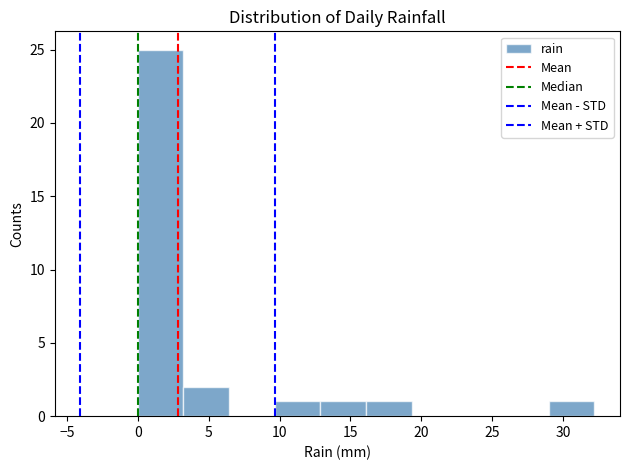

Reading left to right, list every bar in this chart as the range it spans on the x-axis followed by its height. Neither the bar edges nor the heights are printed on the chart, so give them approximately, as read against the axes.

0.0 to 3.0: 25
3.0 to 6.5: 2
6.5 to 9.5: 0
9.5 to 13.0: 1
13.0 to 16.0: 1
16.0 to 19.5: 1
19.5 to 22.5: 0
22.5 to 26.0: 0
26.0 to 29.0: 0
29.0 to 32.0: 1